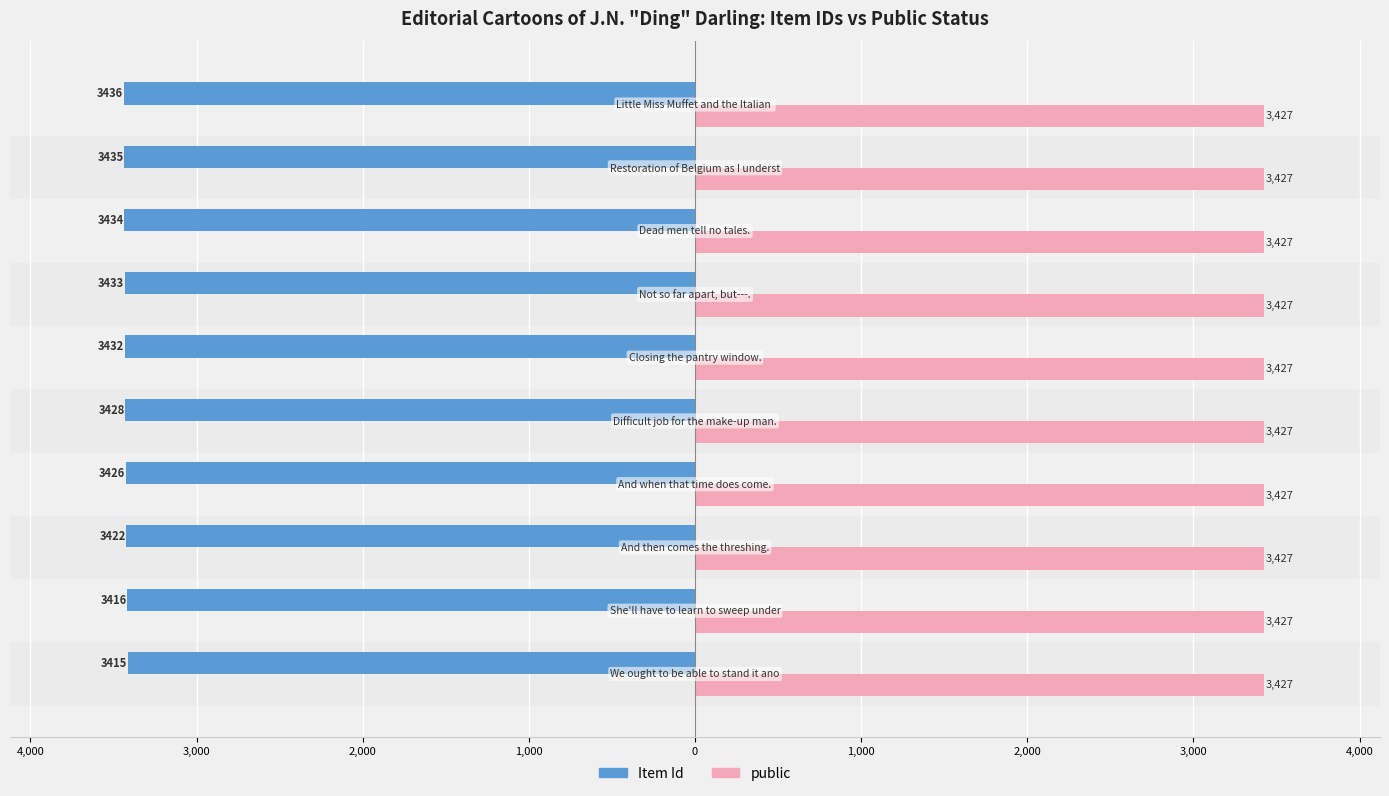

What are all the series names shown in the legend?

Item Id, public